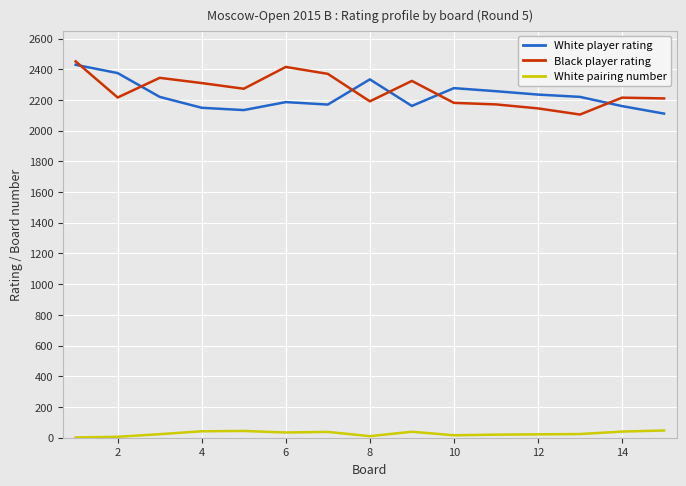

True or false: Black player rating and White pairing number intersect in this chart.

False